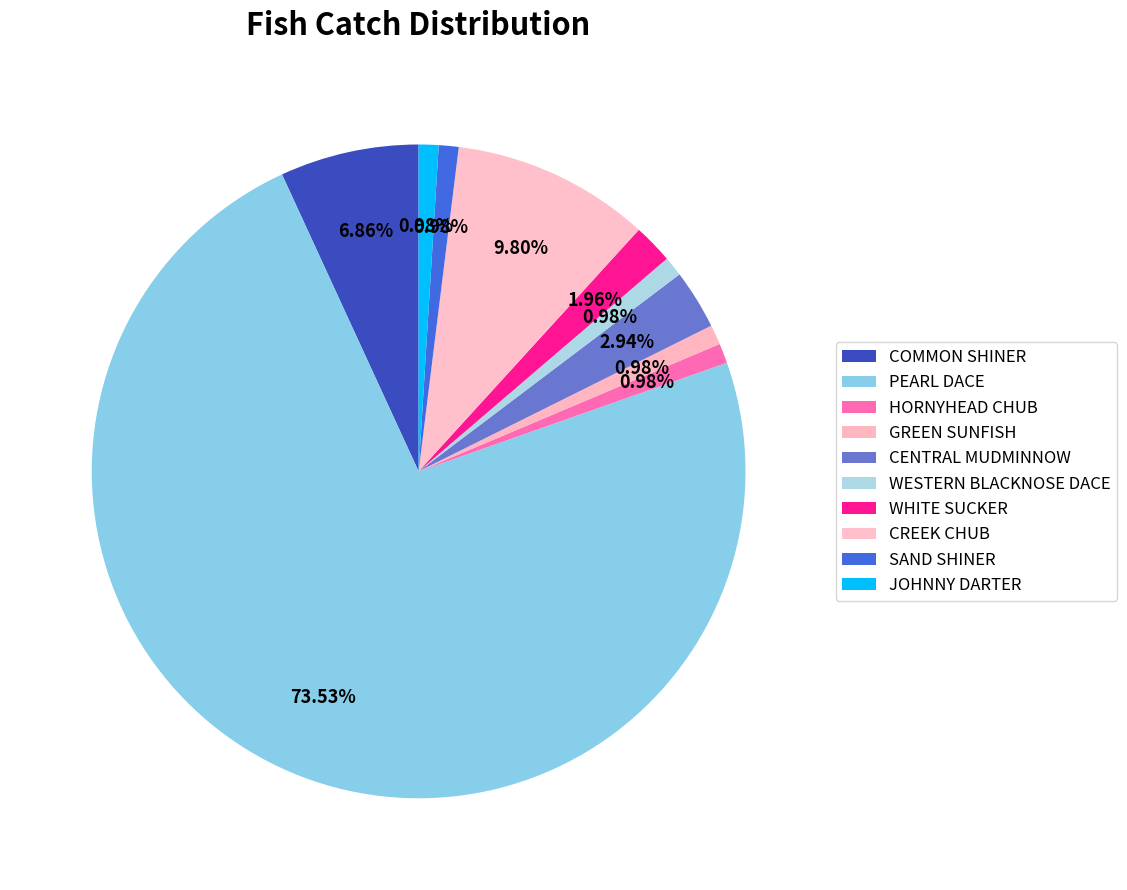

How many segments does this pie chart have?

10